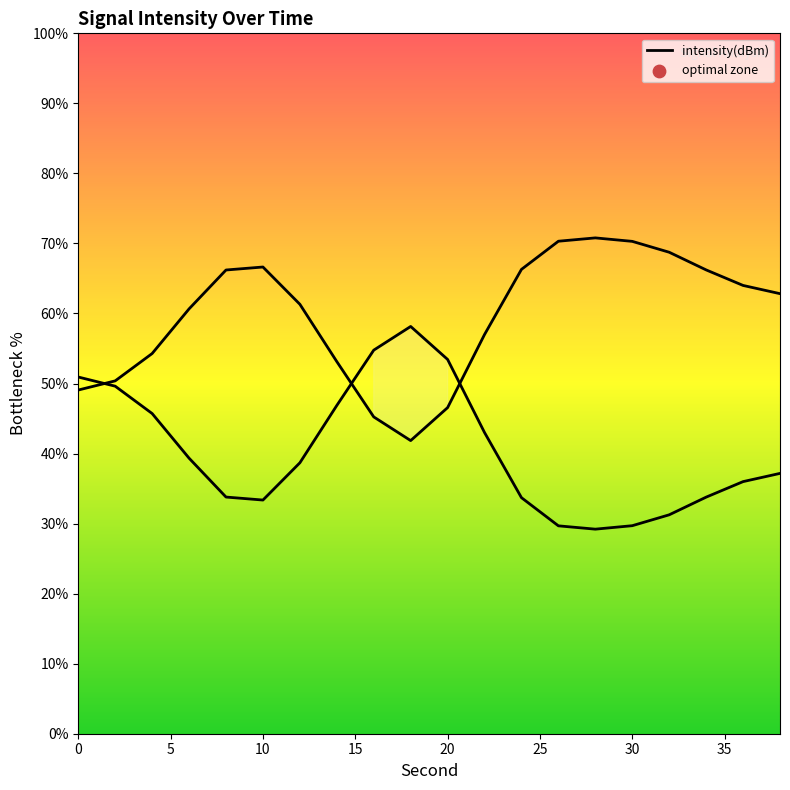

Between 20 and 5, which is larger?

20